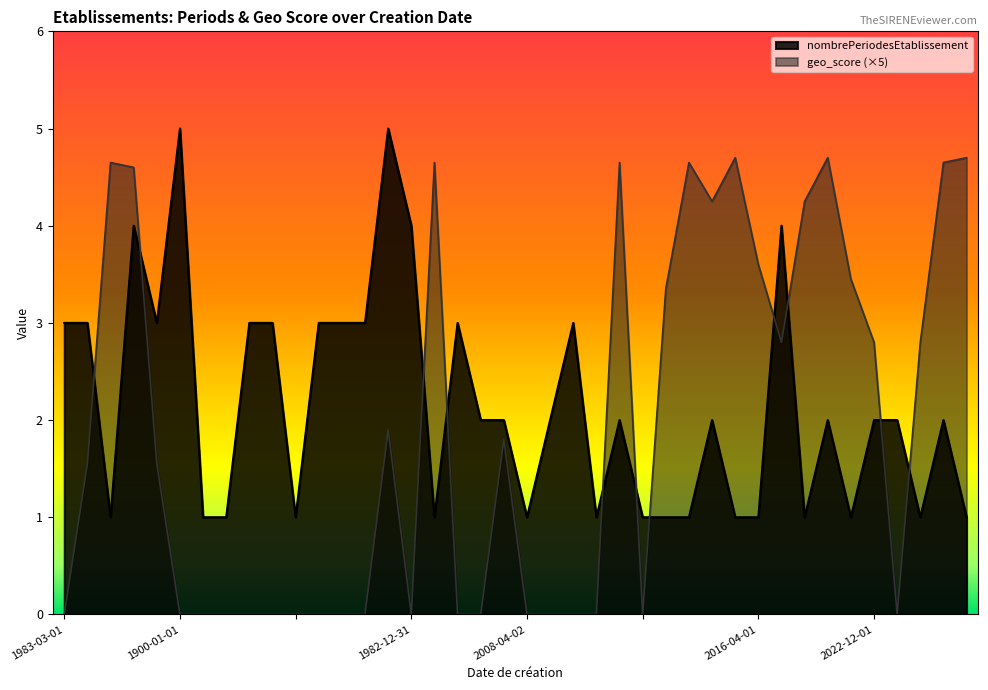

In nombrePeriodesEtablissement, how many points are higher than both neighbors (excluding endpoints)?

10